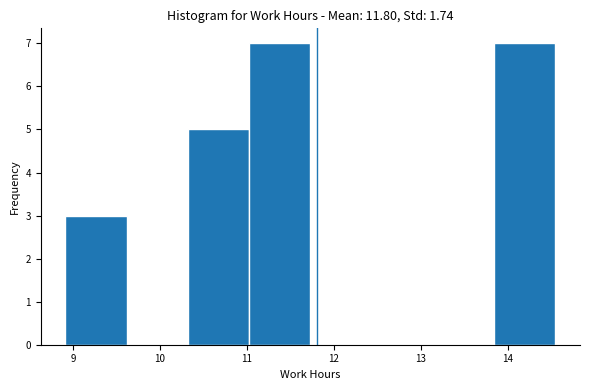

Reading left to right, list every bar in this chart as the range it spans on the x-axis followed by its height. Neither the bar edges nor the heights are printed on the chart, so give them approximately, as read against the axes.

8.9 to 9.6: 3
9.6 to 10.3: 0
10.3 to 11.0: 5
11.0 to 11.7: 7
11.7 to 12.4: 0
12.4 to 13.1: 0
13.1 to 13.8: 0
13.8 to 14.6: 7